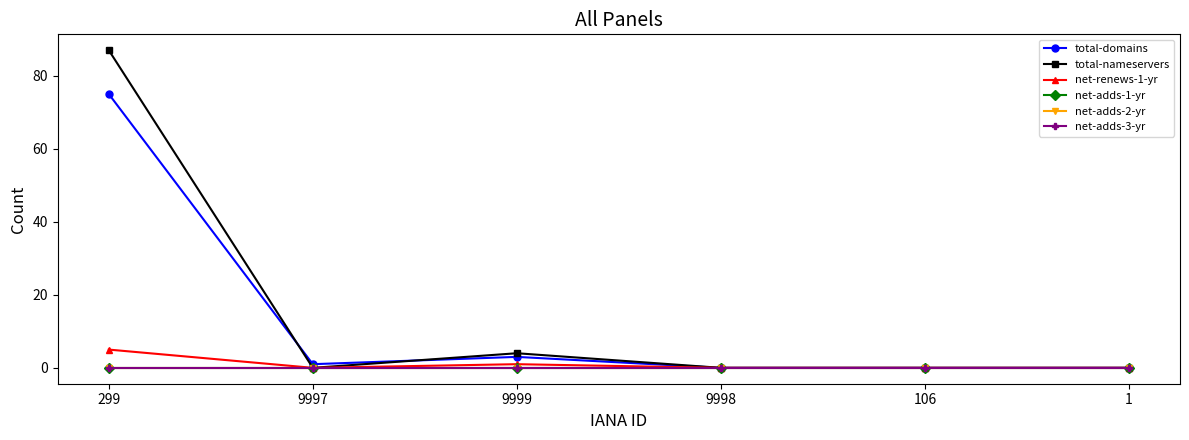

Is this an area chart (filled region under the line)?

No